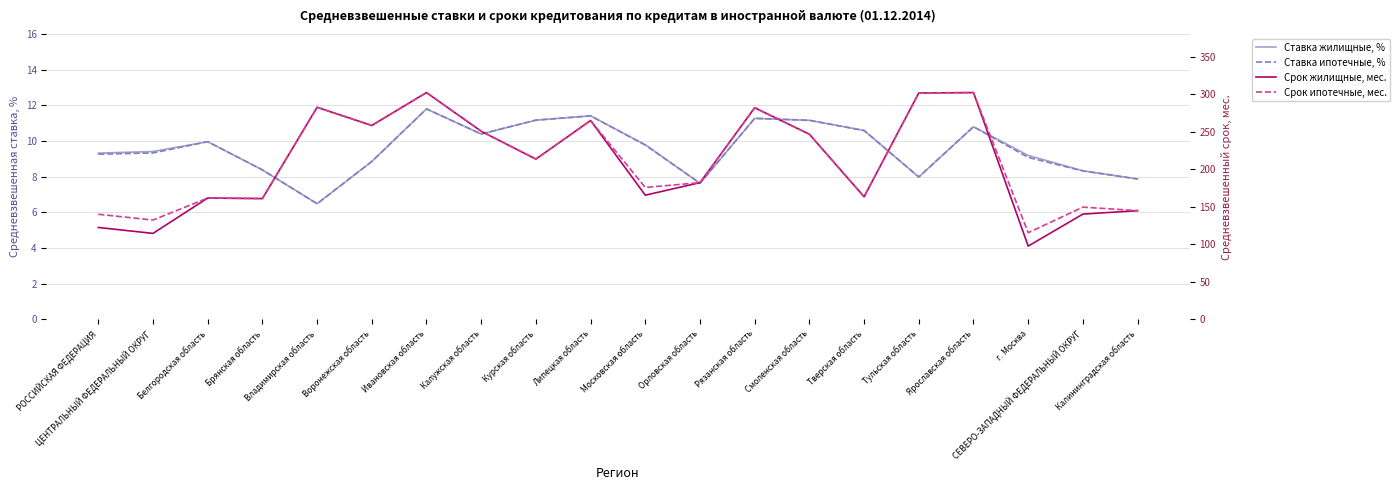

At which category does Ставка жилищные, % reach its first local valley?

Владимирская область